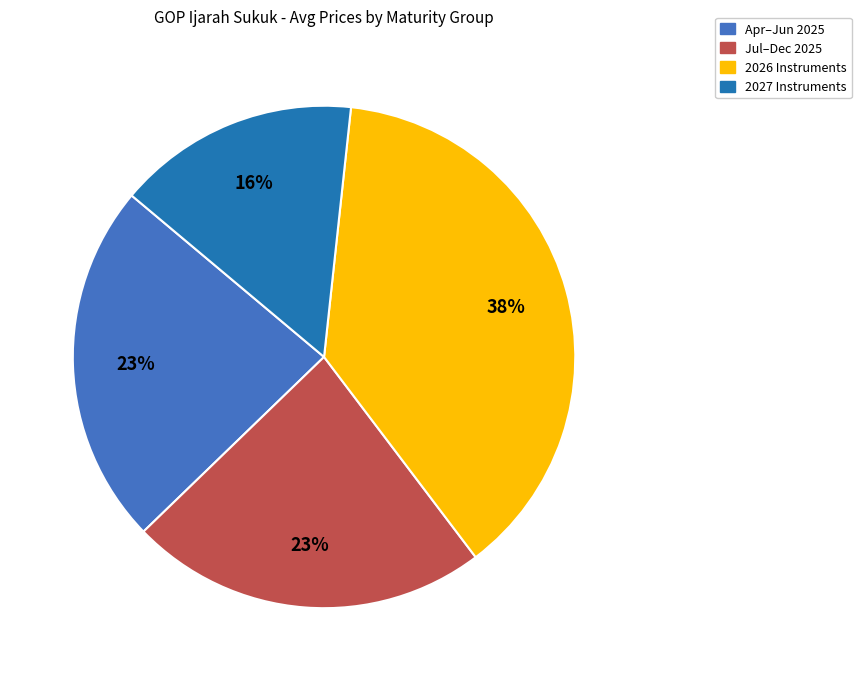

Count the number of slices in the pie.

4